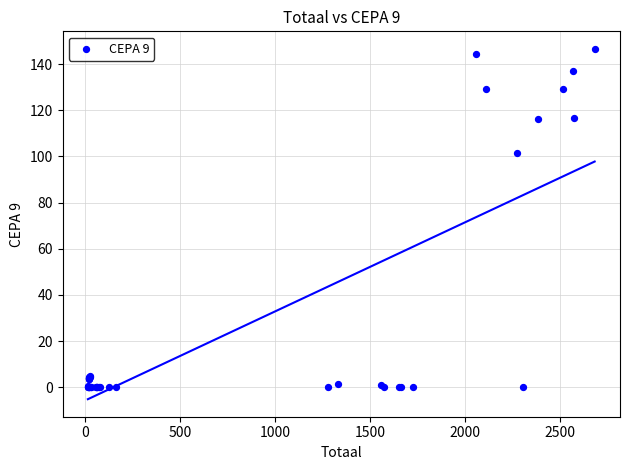

What Y value in the scatter plot is closest to 73?

101.3